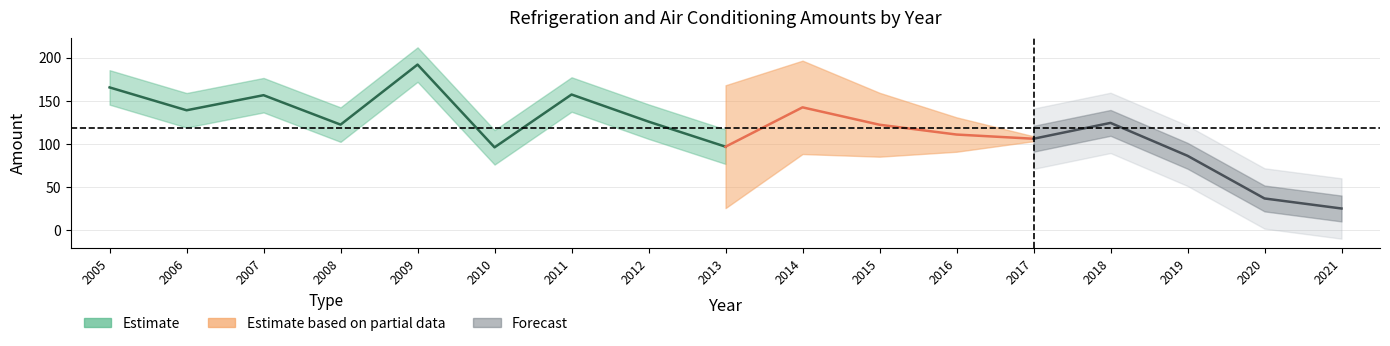

The chart shows a value of 52.8 at 2009. True or false?

False